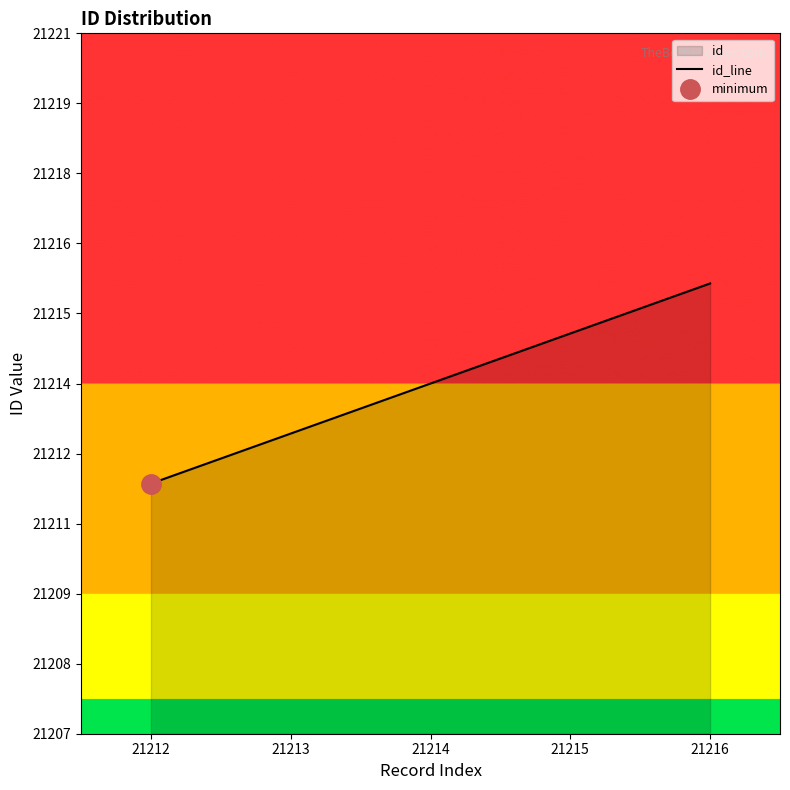

What is the difference between the second highest and minimum values?

3